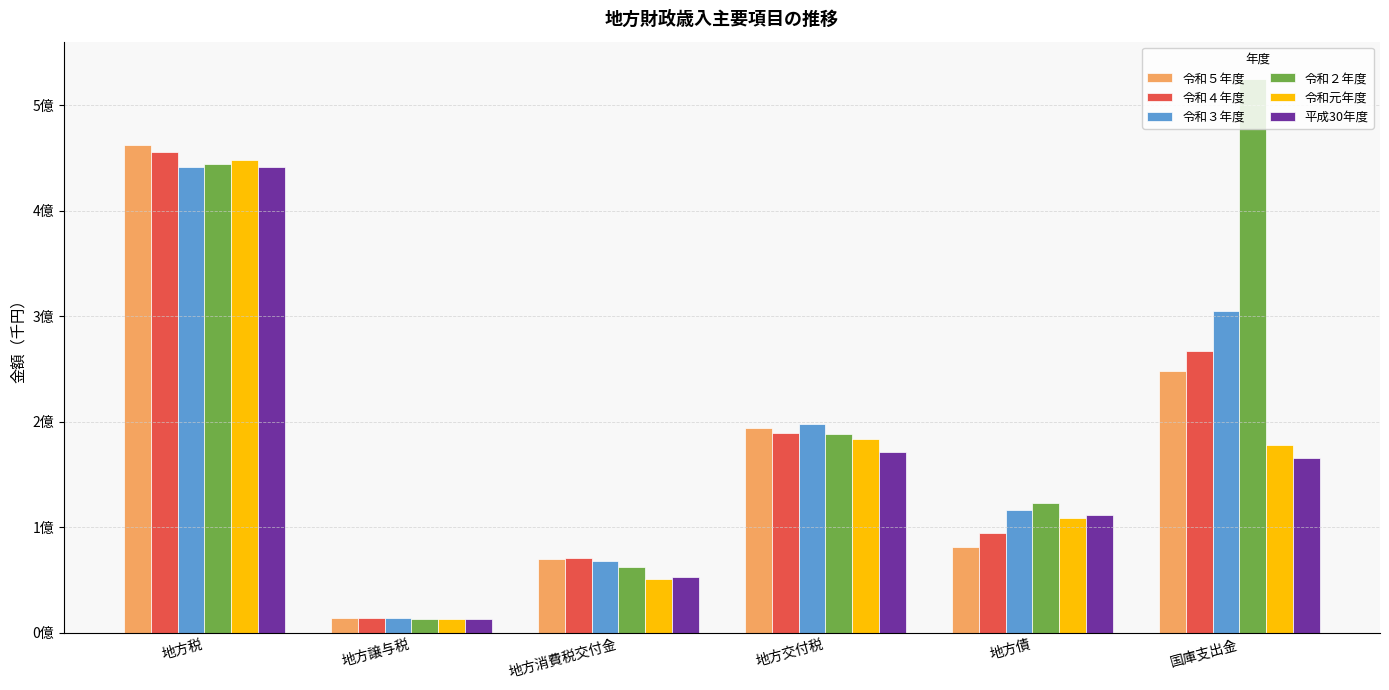

What is the difference between the maximum and minimum values in the 令和４年度 series?

442208823